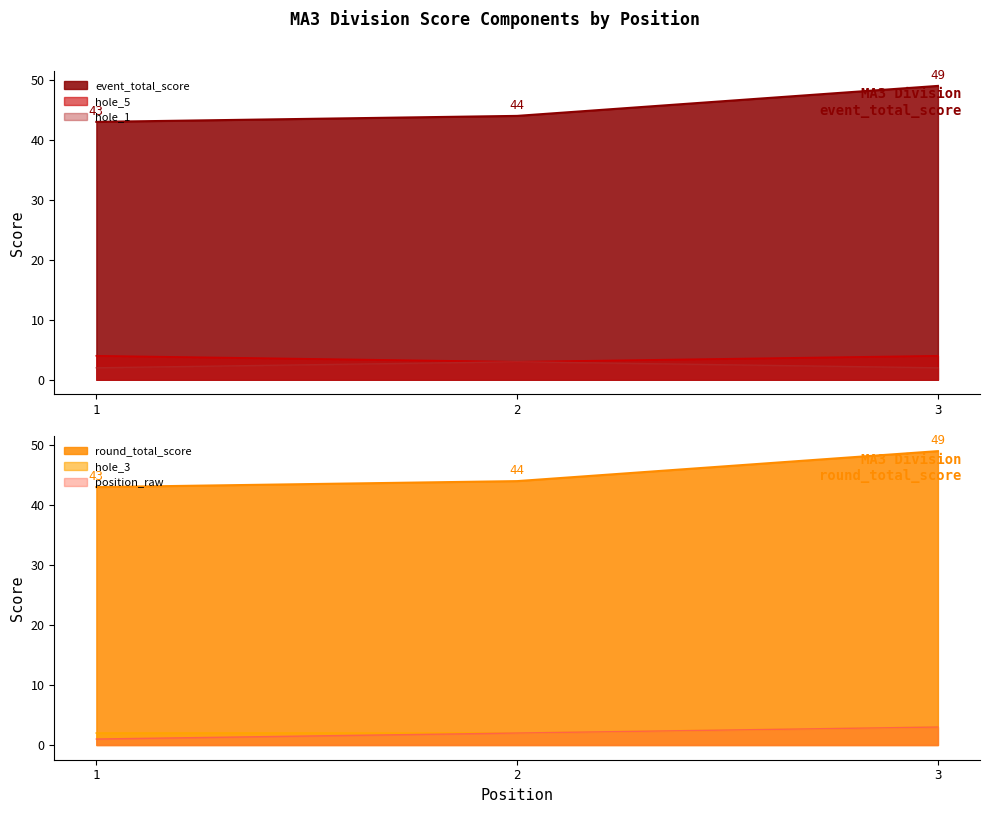

What is the sum of the hole_5 values at 3 and 1?

8